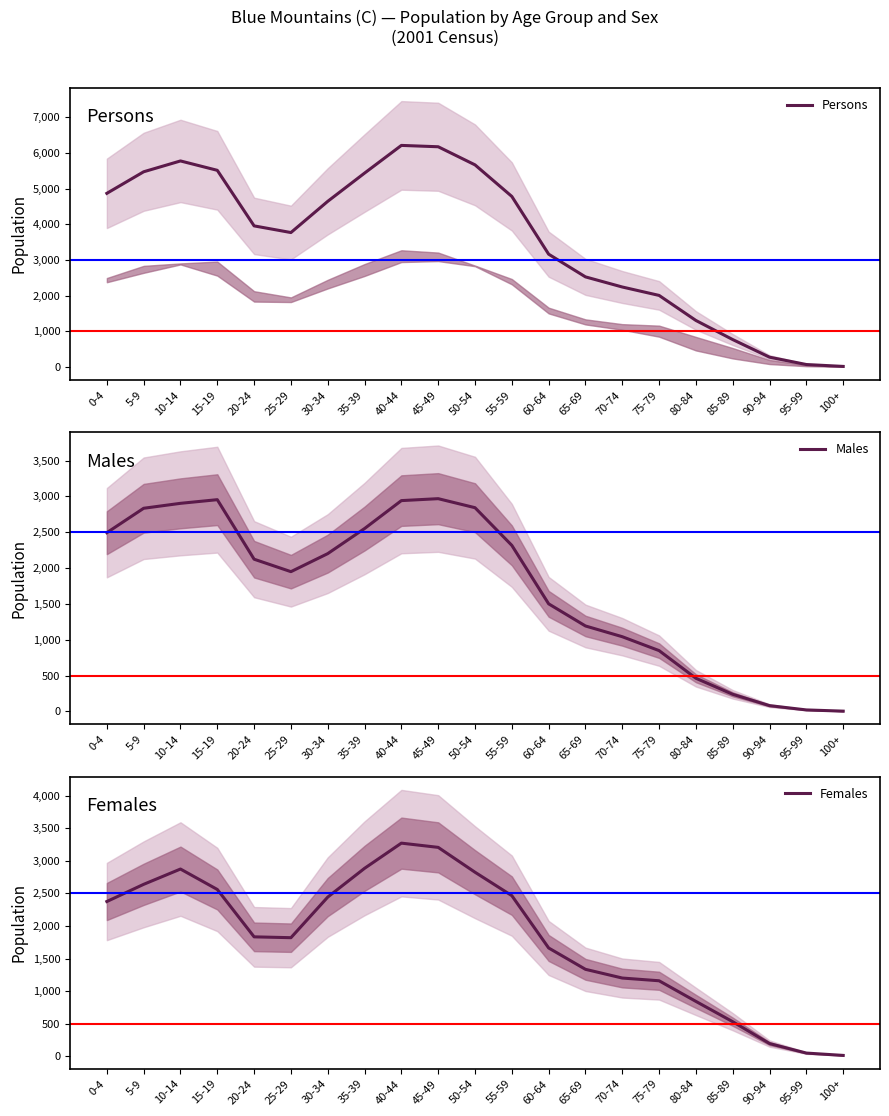

Reading left to right, list all the values displayed in this chart.

Persons: 4870	5475	5779	5516	3957	3770	4646	5438	6215	6177	5669	4783	3163	2526	2242	2006	1303	767	273	67	14
Males: 2494	2835	2904	2955	2124	1950	2202	2552	2942	2969	2843	2317	1501	1192	1042	848	462	238	80	20	3
Females: 2376	2640	2875	2561	1833	1820	2444	2886	3273	3208	2826	2466	1662	1334	1200	1158	841	529	193	47	11